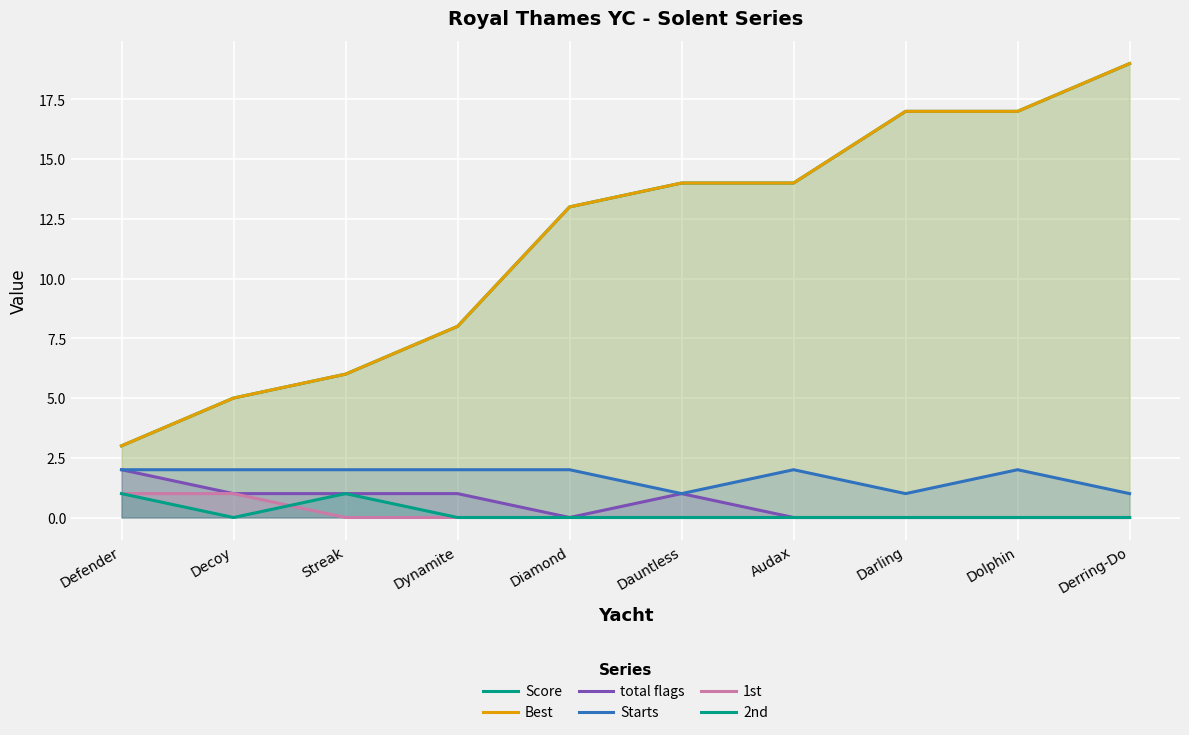

How many positive values does the 2nd series have?

2